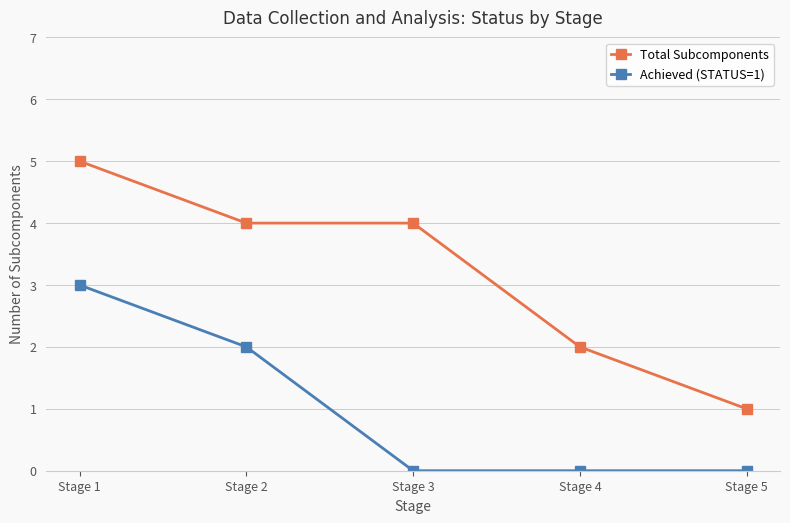

Which series has the largest total across all categories?

Total Subcomponents